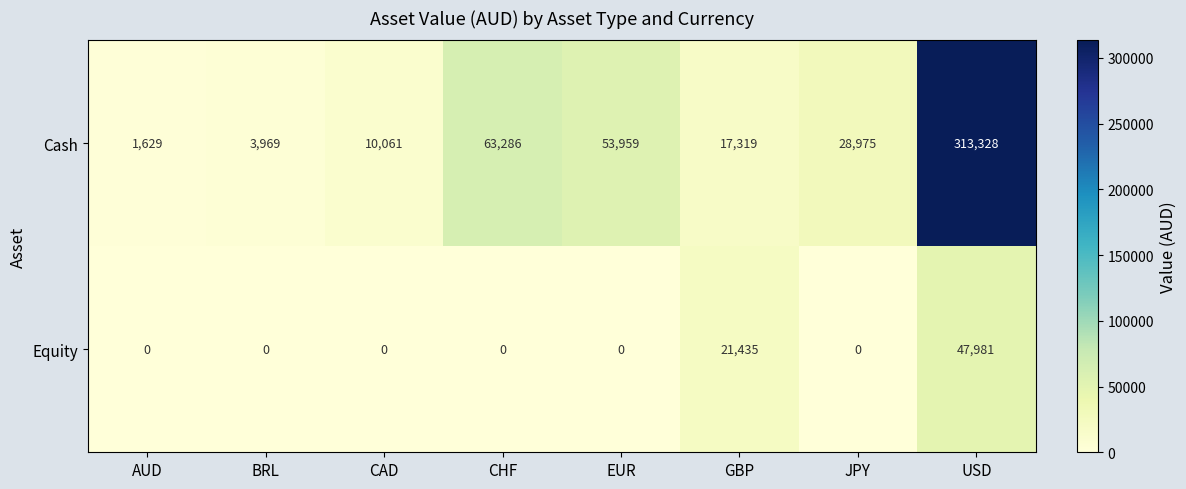

Which category has the highest value in the Equity series?

USD